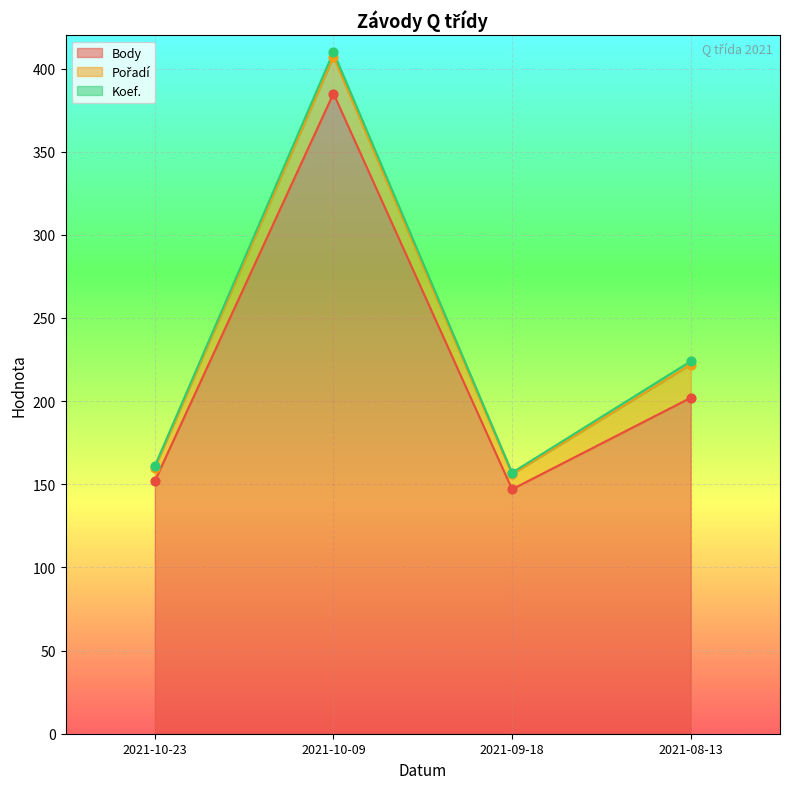

At which label is Body closest to 266?

2021-08-13